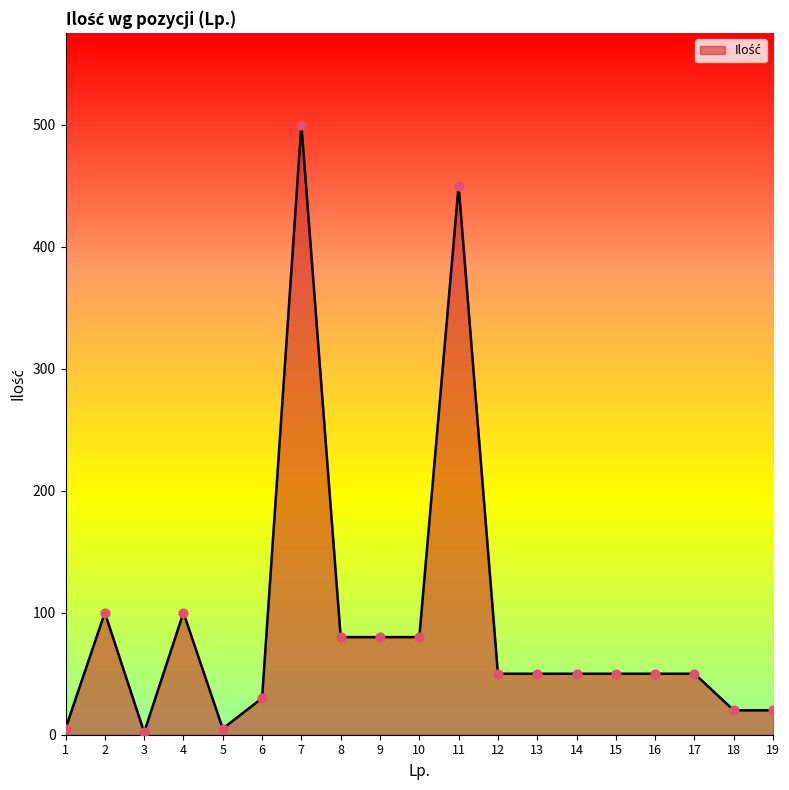

What is the ratio of the value at 4 to the value at 18?

5.0